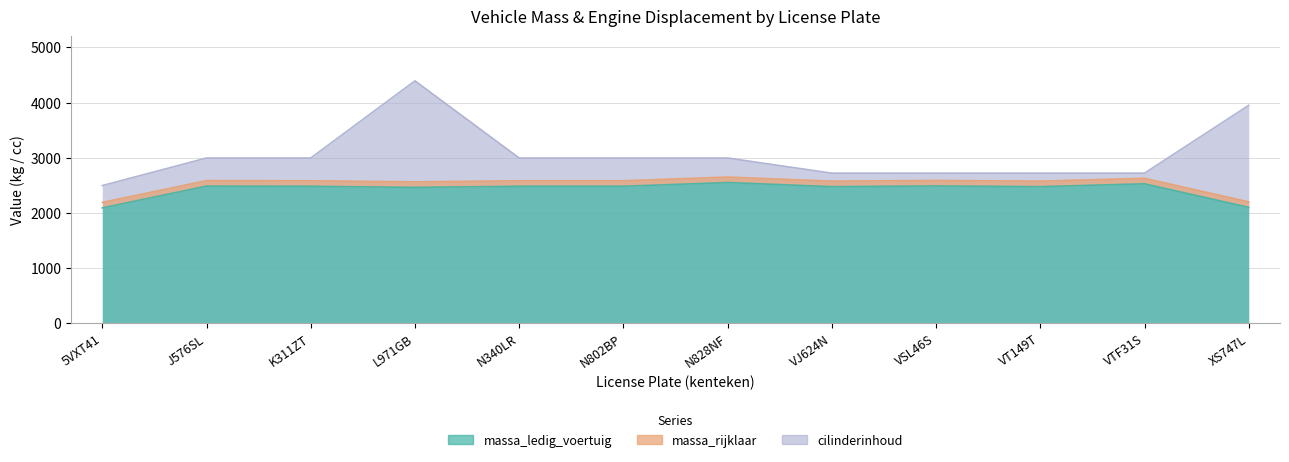

What position from the right is J576SL?

11